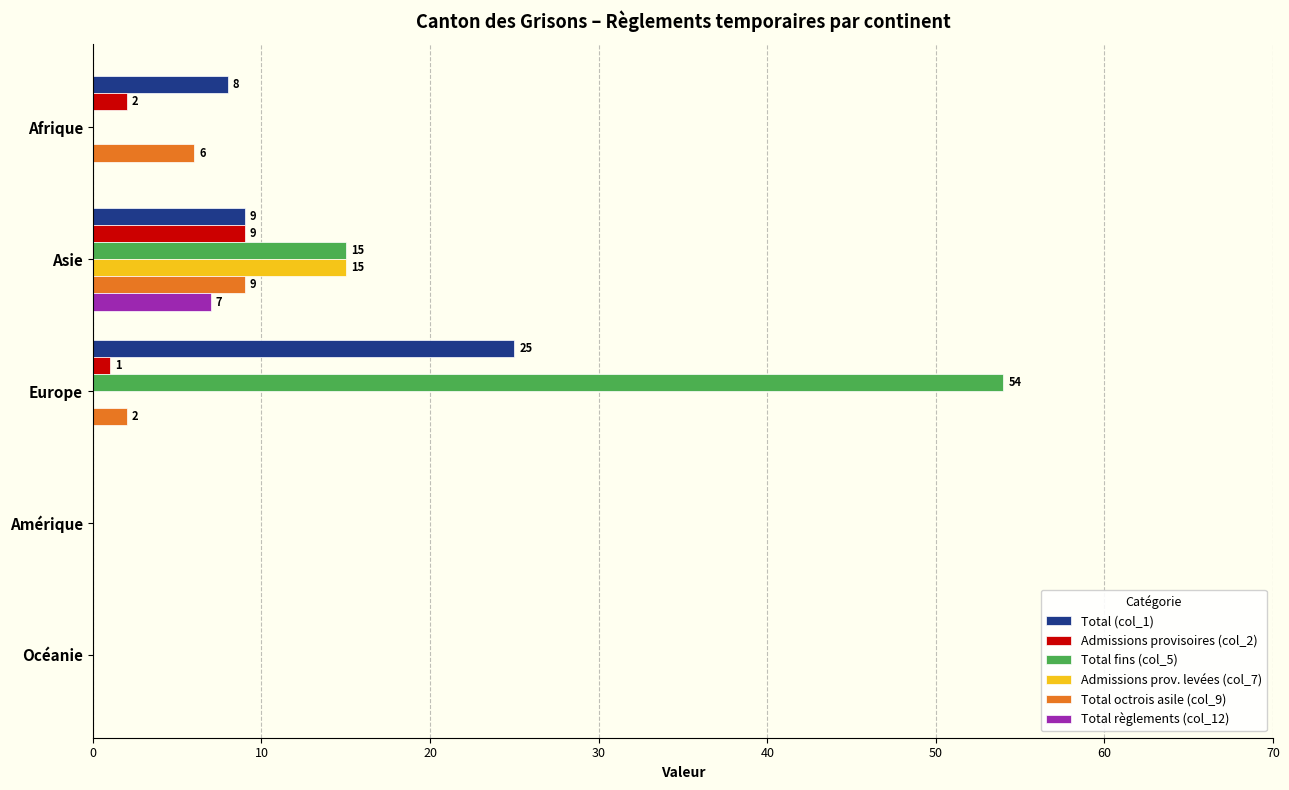

How many series are shown in this chart?

6